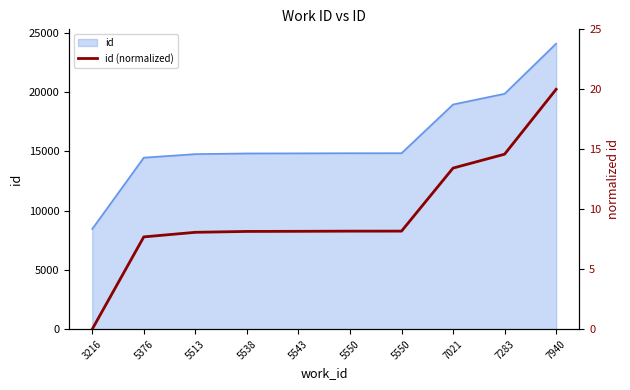

Which category has the highest value across all series?

7940